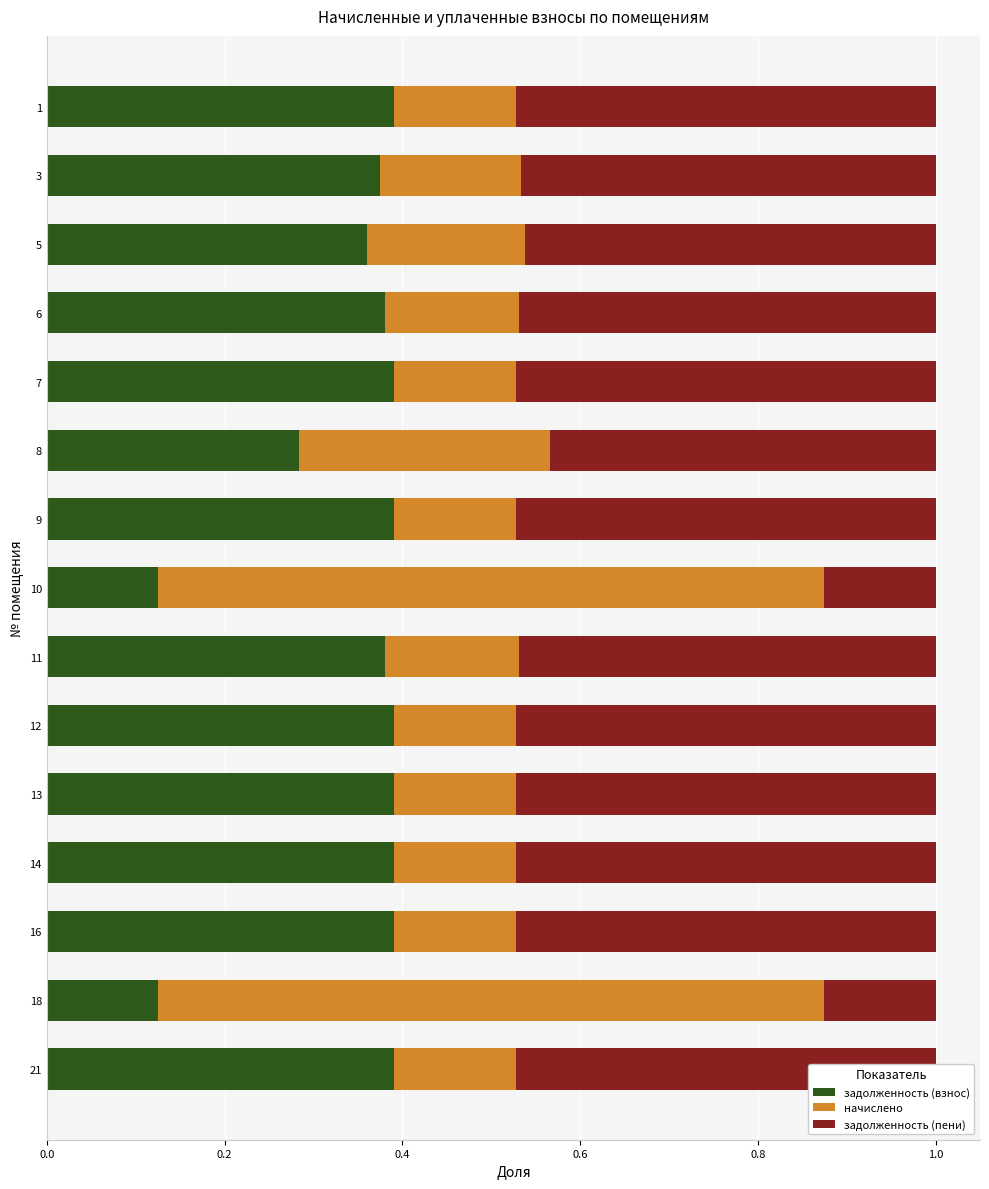

What is the difference between the maximum and second lowest values in the начислено series?

0.6